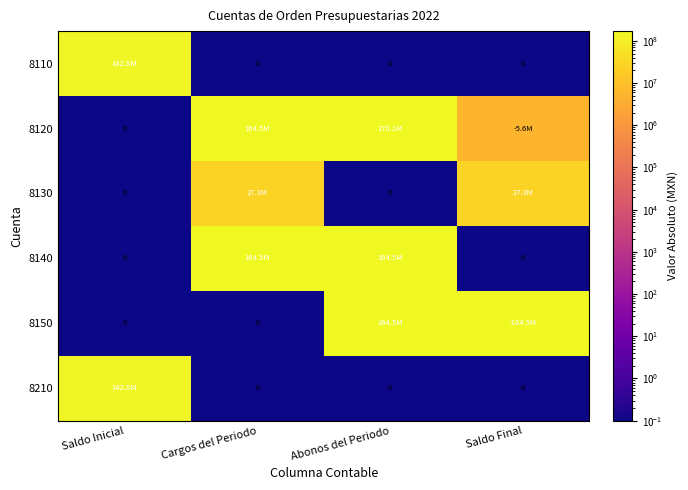

Is the value of 8130 at Saldo Inicial greater than the value of 8150 at Saldo Inicial?

No